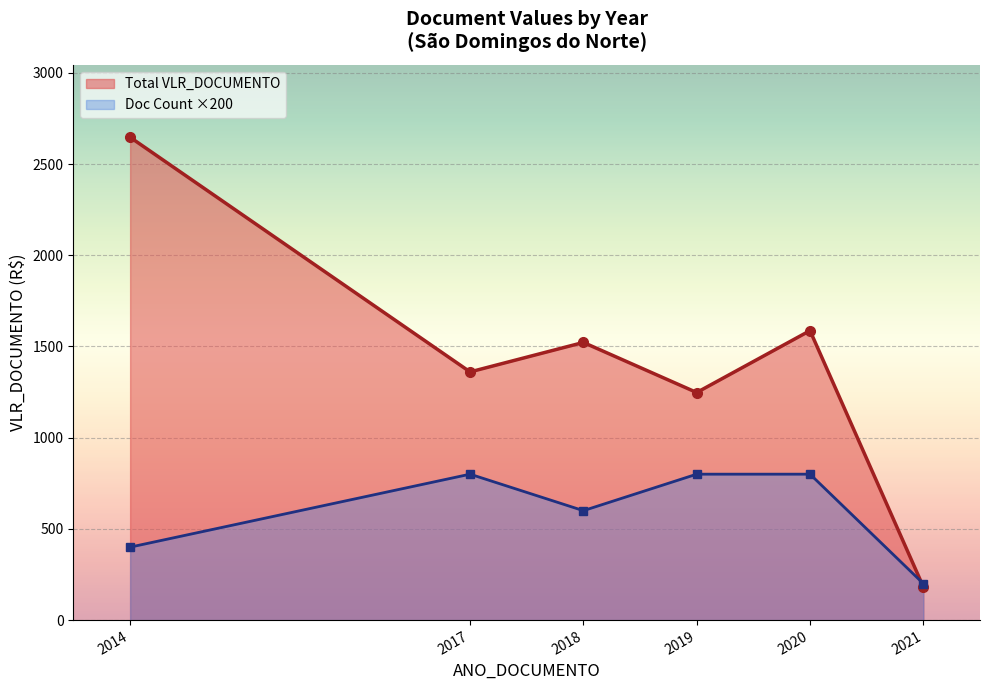

Between 2017 and 2020, which is larger?

2020